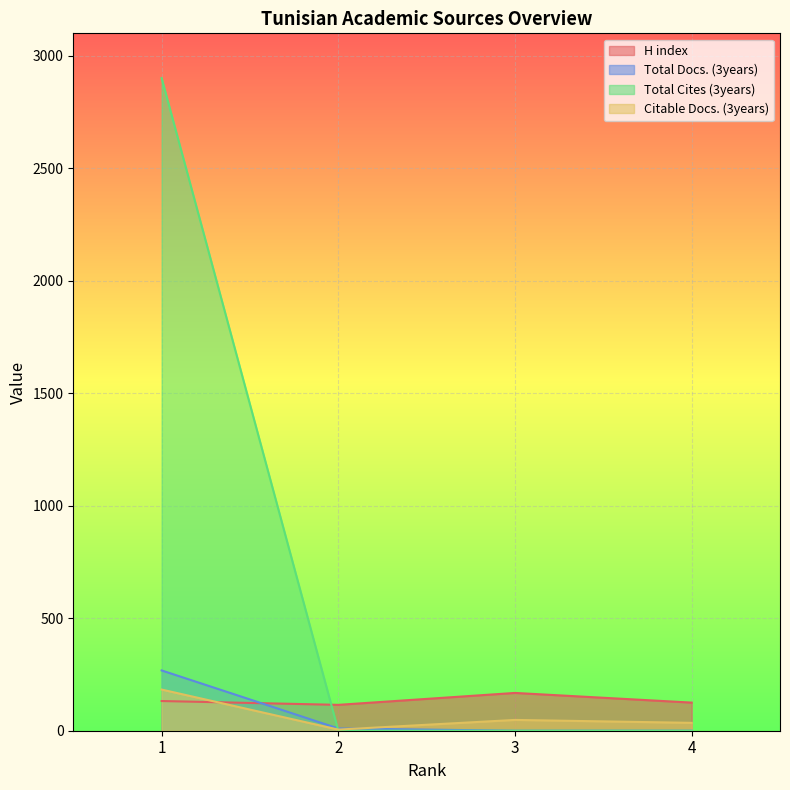

At how many categories does at least one series exceed 151?

2